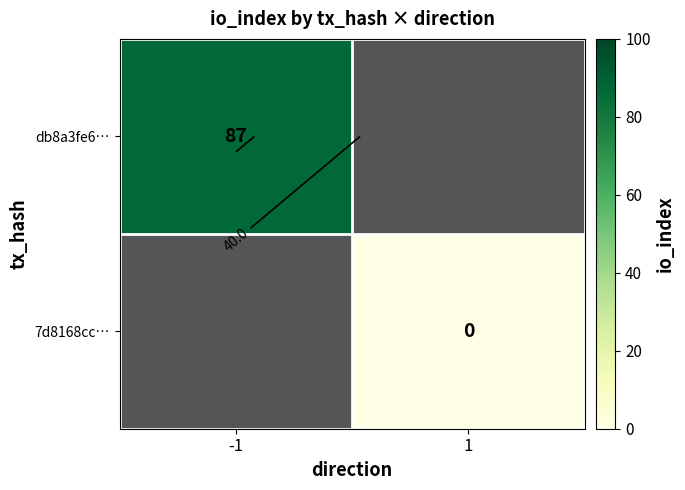

Which series has the largest range (max minus min)?

db8a3fe6…